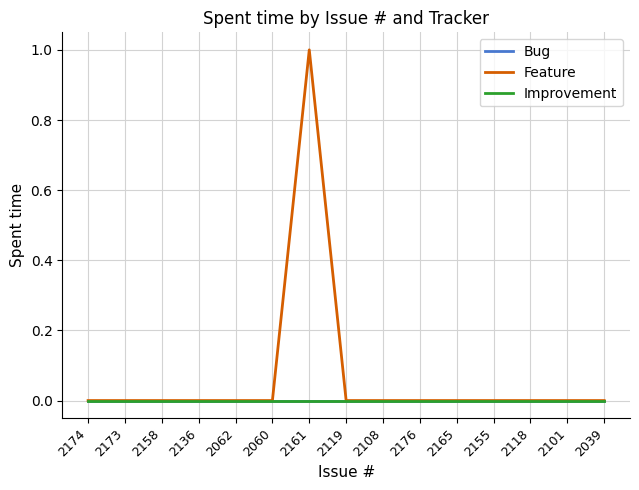

Does the chart display data point markers on the line(s)?

No